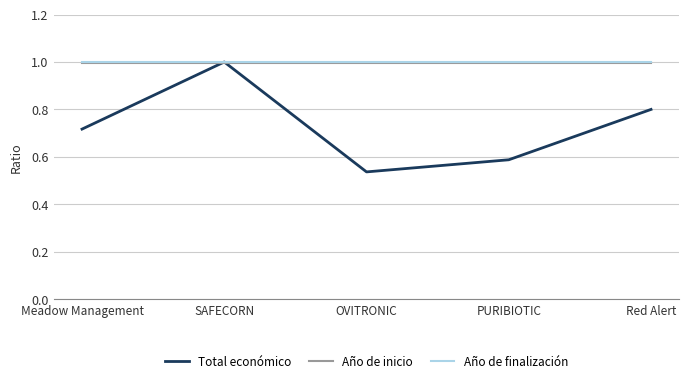

The Año de inicio series shows 1.0 at Meadow Management. True or false?

True